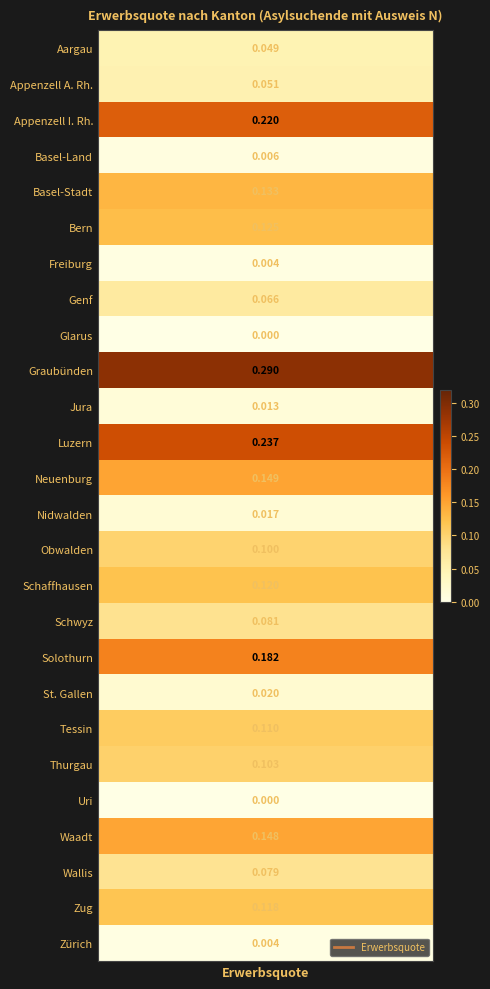

List the labels in order of value, largest first.

Graubünden, Luzern, Appenzell I. Rh., Solothurn, Neuenburg, Waadt, Basel-Stadt, Bern, Schaffhausen, Zug, Tessin, Thurgau, Obwalden, Schwyz, Wallis, Genf, Appenzell A. Rh., Aargau, St. Gallen, Nidwalden, Jura, Basel-Land, Freiburg, Zürich, Glarus, Uri